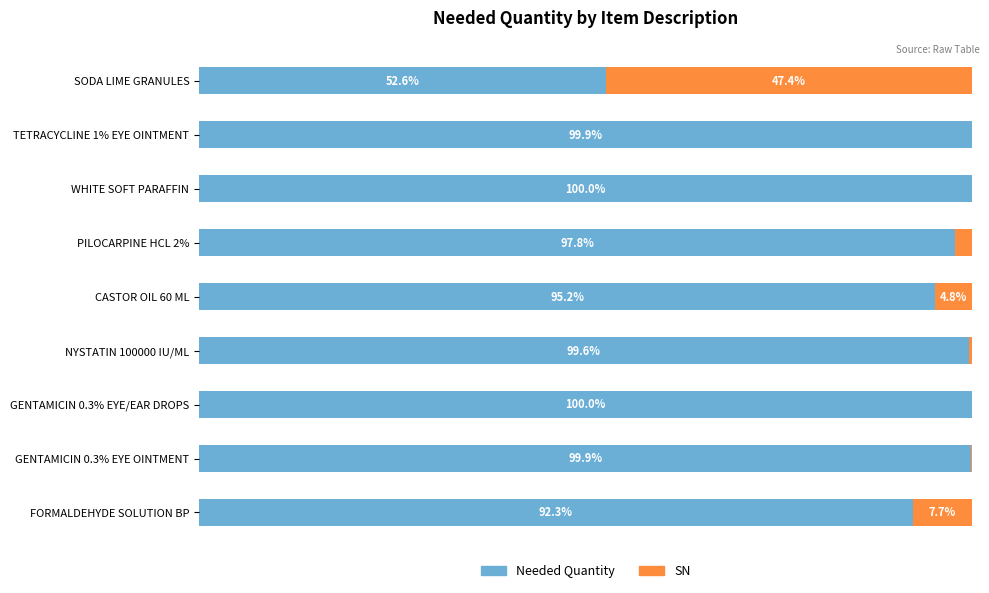

Where is Needed Quantity nearest to the value 76?

FORMALDEHYDE SOLUTION BP